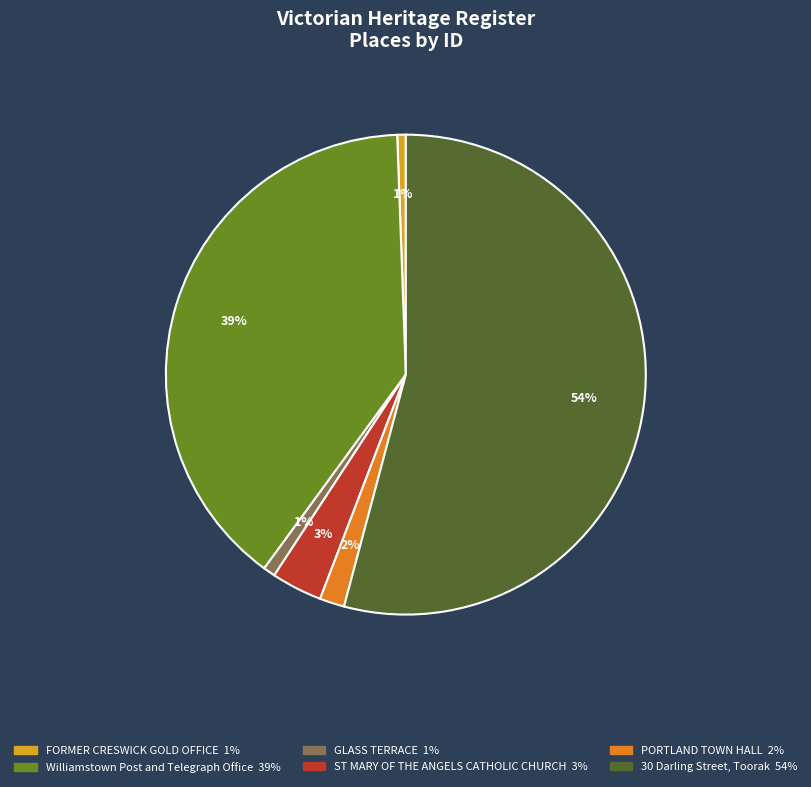

Between Williamstown Post and Telegraph Office and GLASS TERRACE, which is larger?

Williamstown Post and Telegraph Office